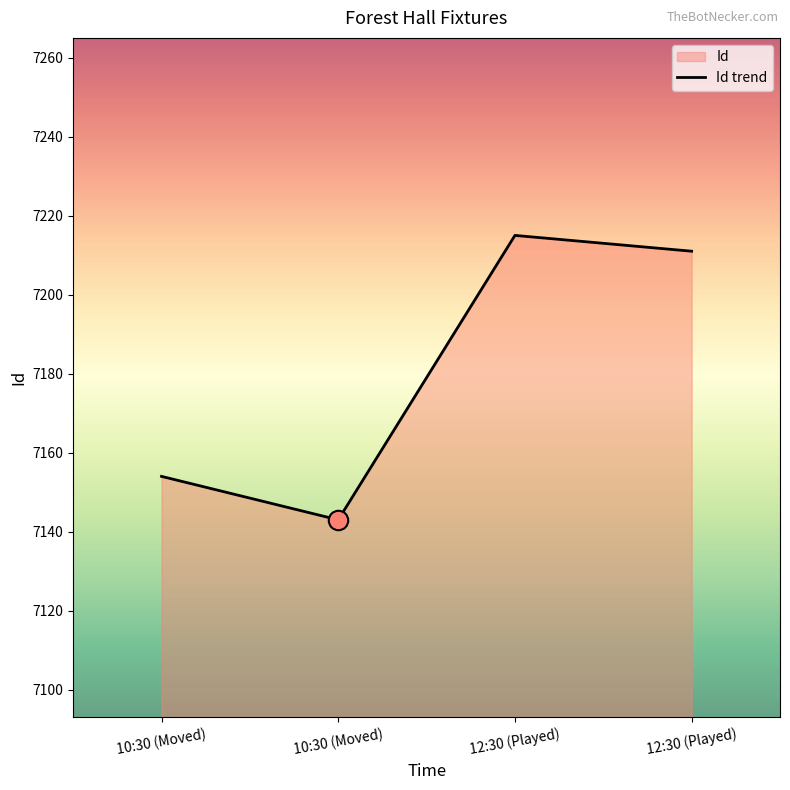

How many series are shown in this chart?

1